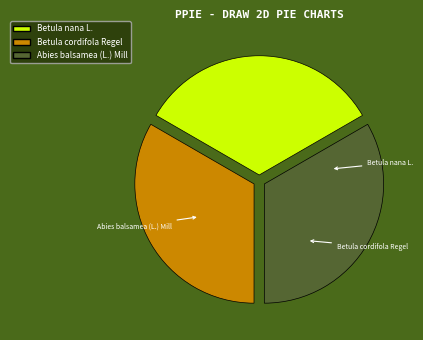

What is the smallest slice in the pie chart?

Betula nana L.